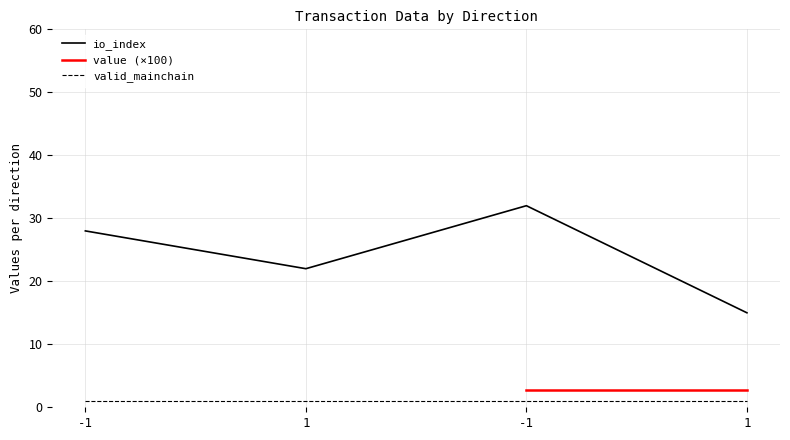

Which series has the widest spread of values?

io_index